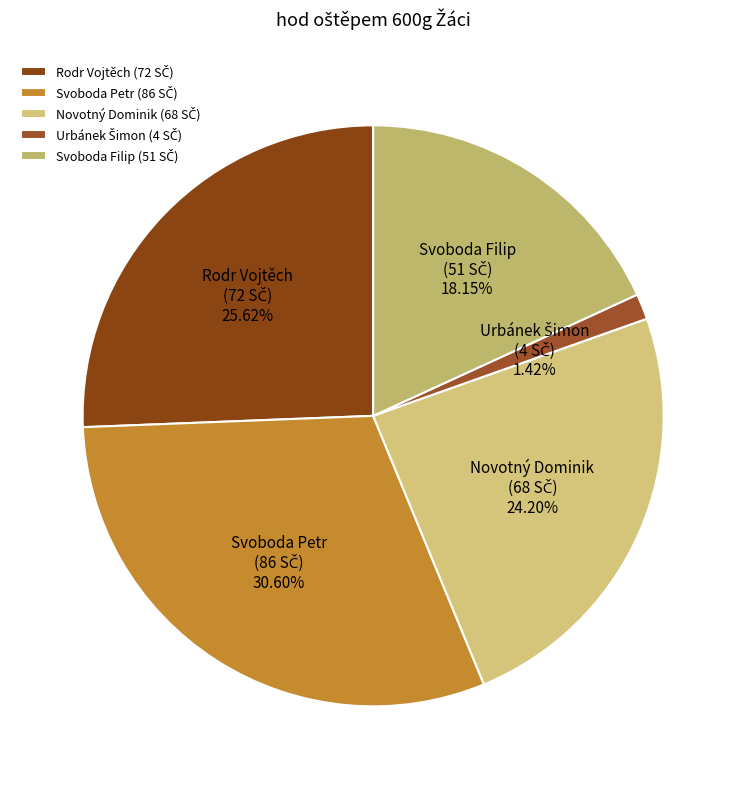

Is there a majority slice in this chart?

No